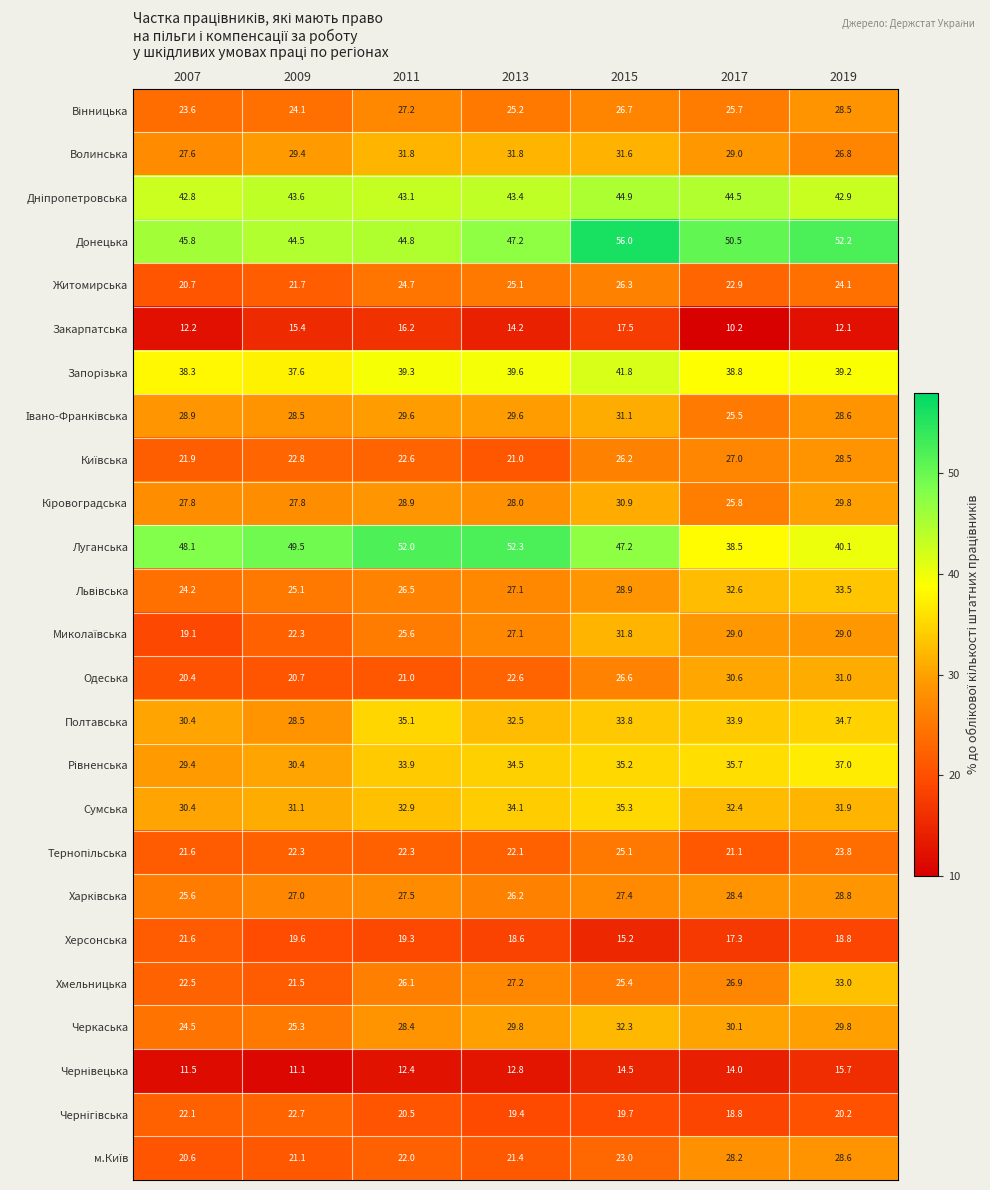

Which series changed the most between 2009 and 2013?

Хмельницька